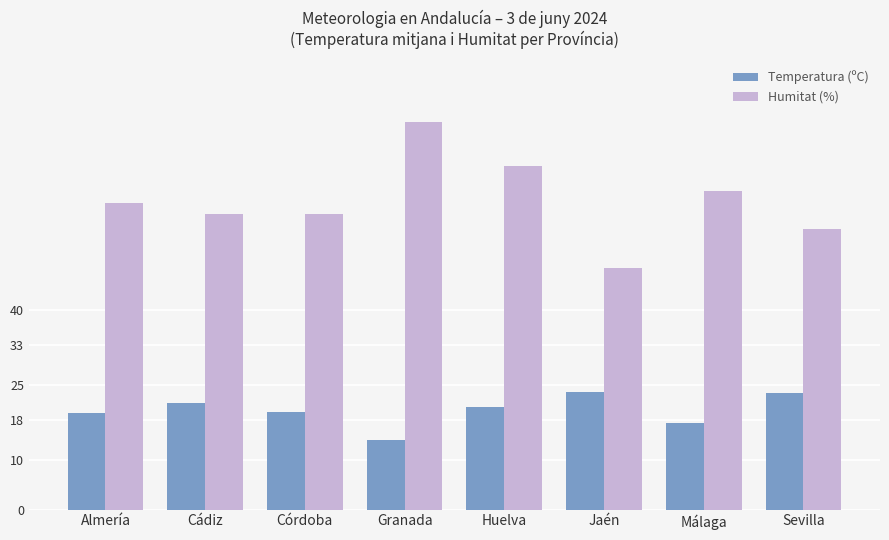

What position from the left is Sevilla?

8